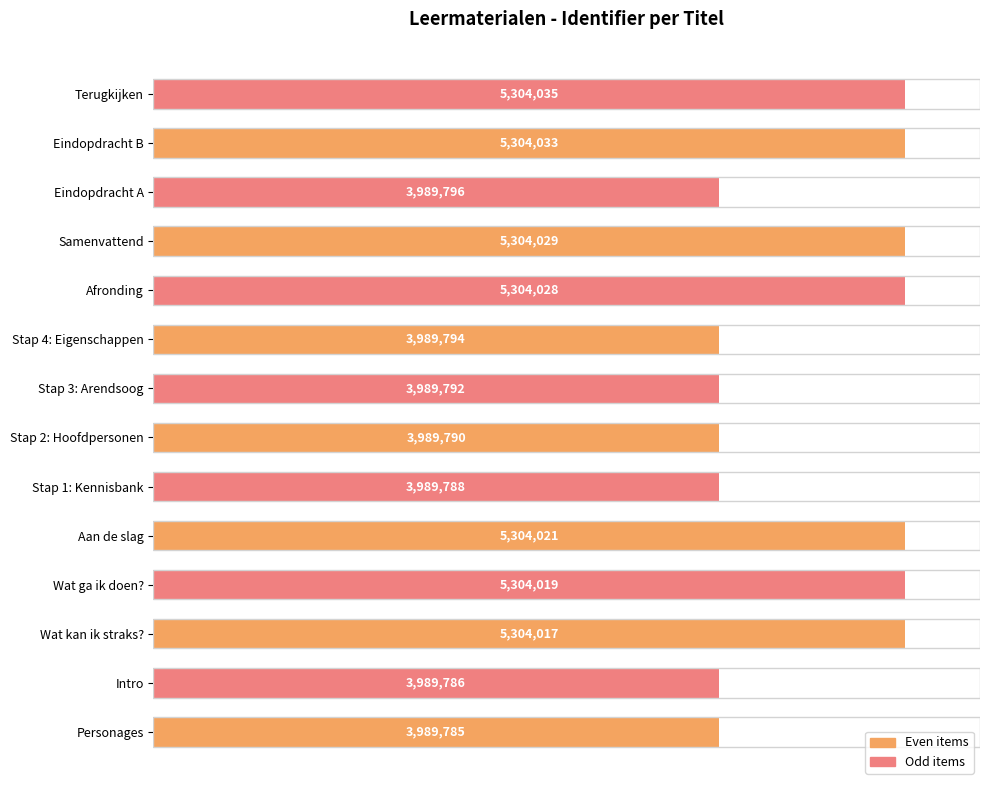

How many bars are there in total?

14